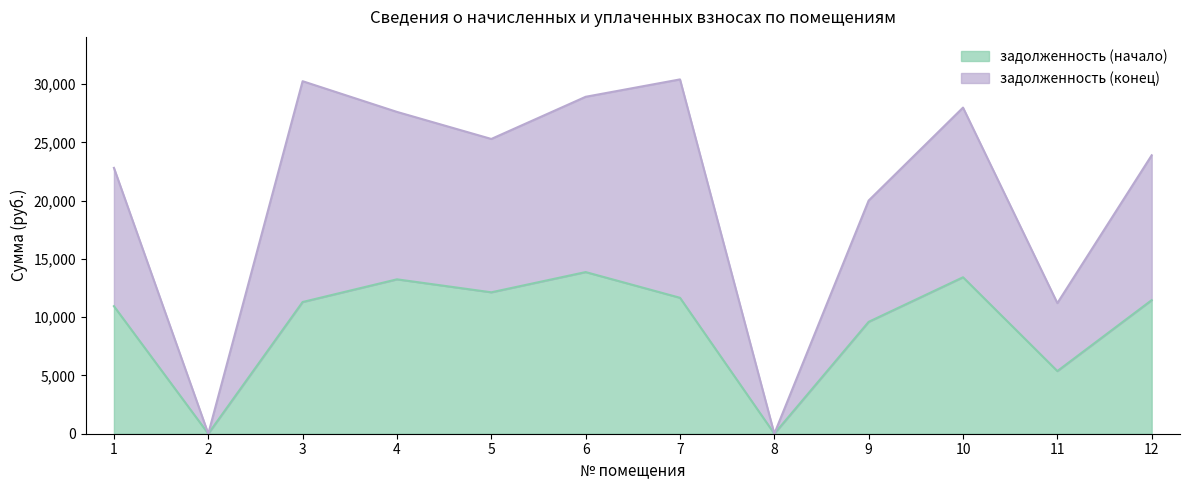

True or false: задолженность (начало) and задолженность (конец) cross at least once.

False